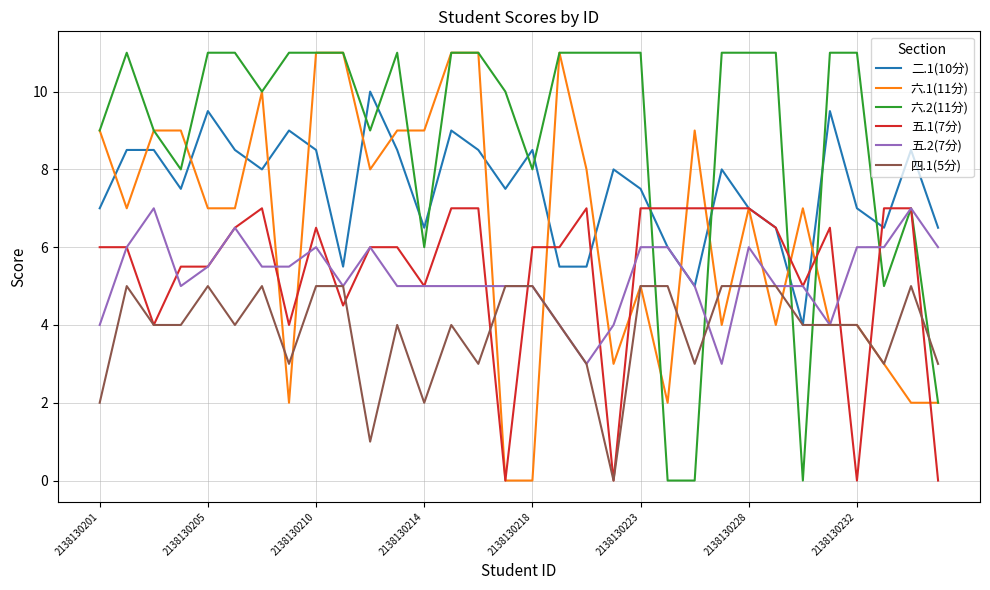

True or false: 六.2(11分) and 四.1(5分) cross at least once.

True